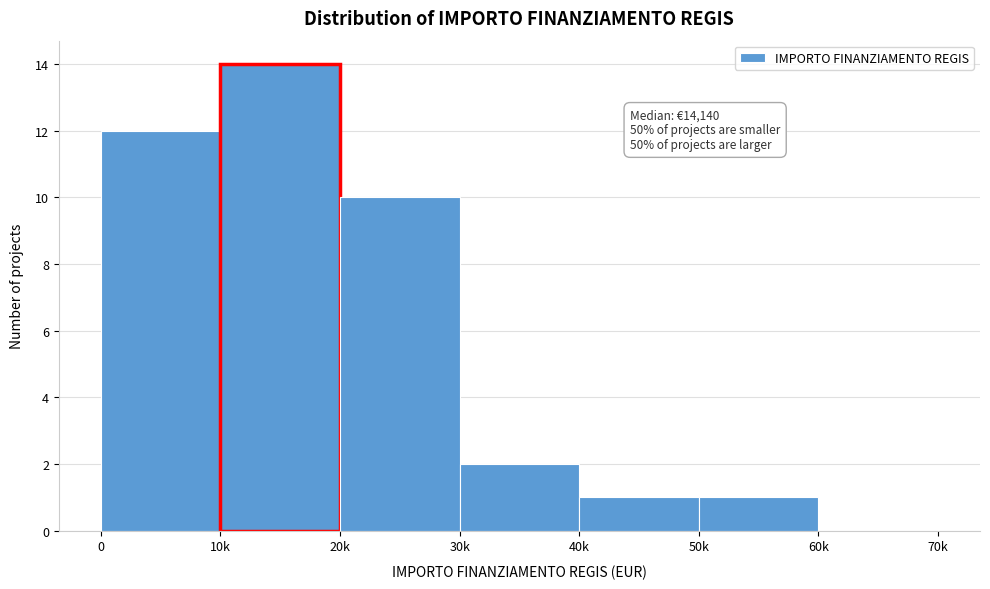

Reading left to right, extract all data points from this chart.

0=12	10k=14	20k=10	30k=2	40k=1	50k=1	60k=0